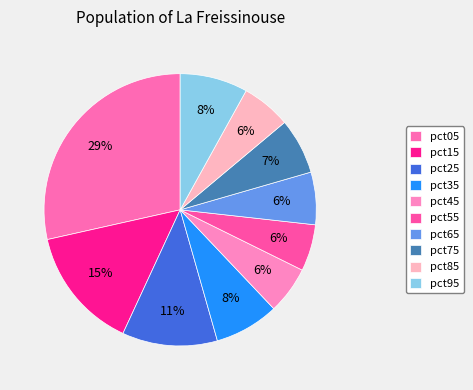

The pct65 slice represents 6% of the pie. True or false?

True